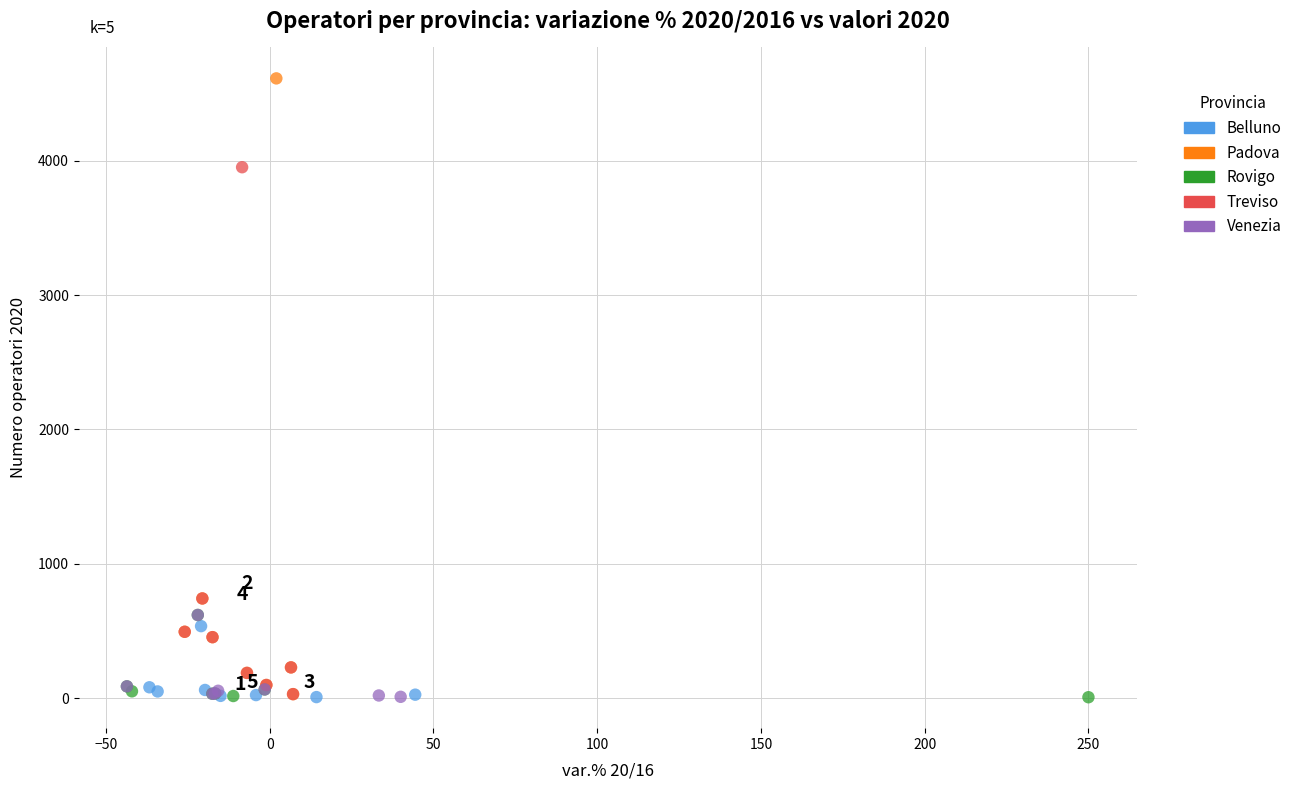

Which series has the largest Y range (max minus min)?

Padova